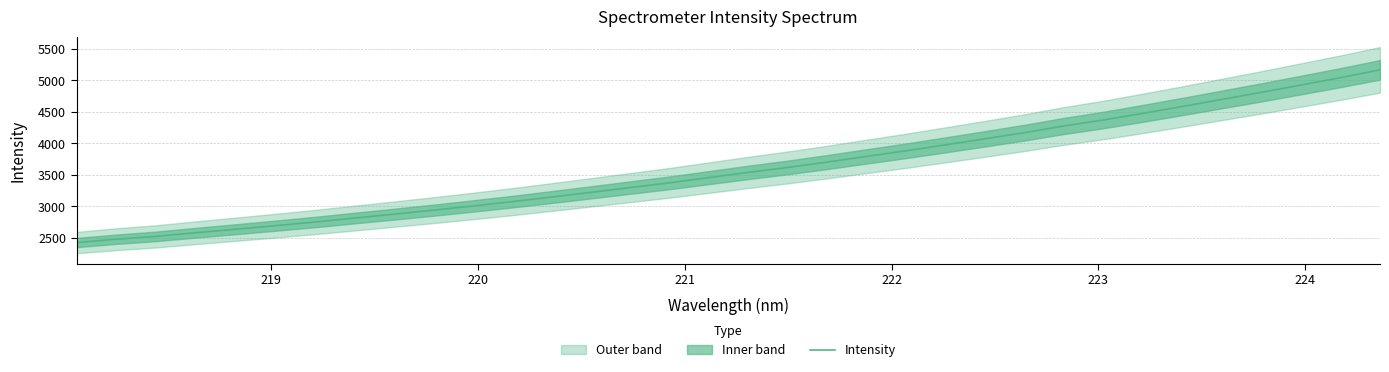

True or false: there are more than 2 points higher than both neighbors.

False